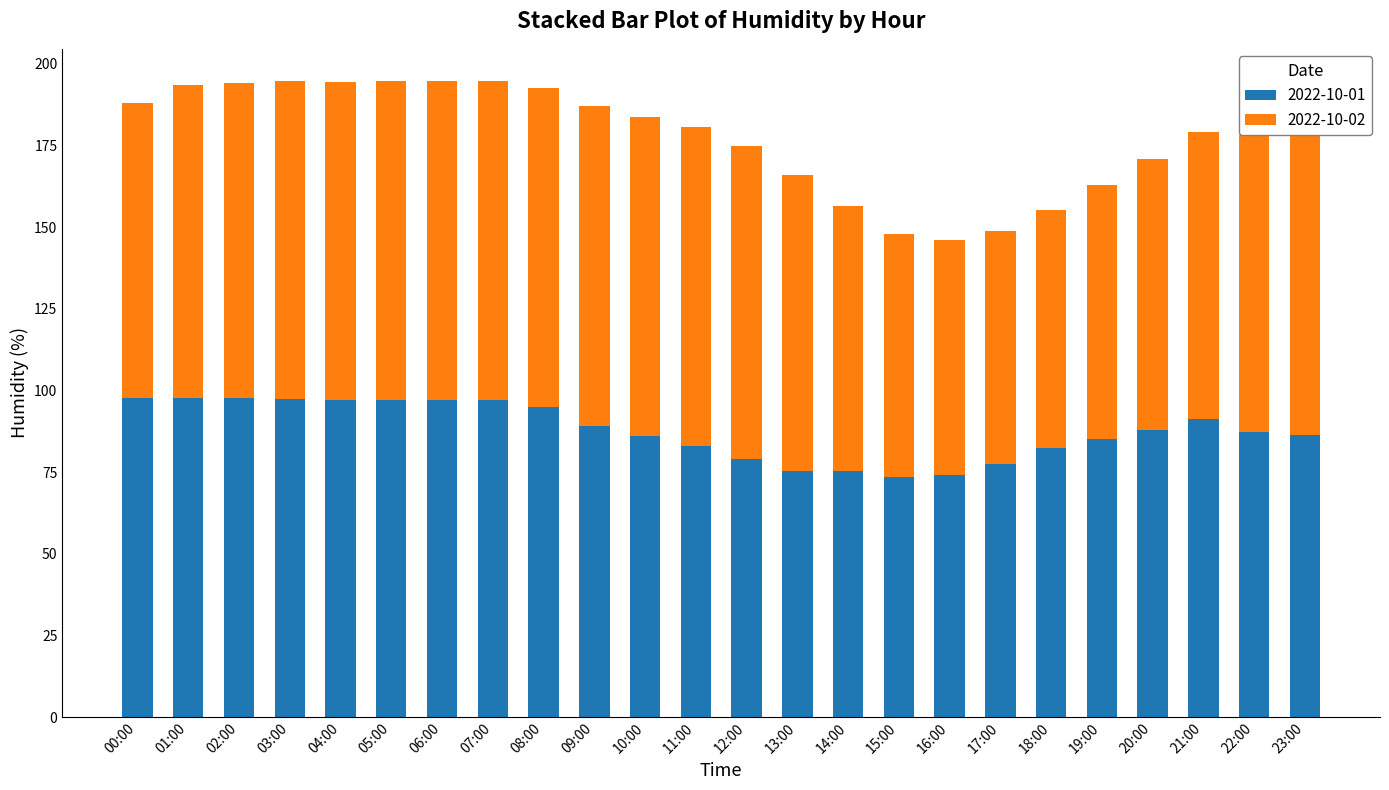

Is it true that 2022-10-01 equals 123.7 at 10:00?

False